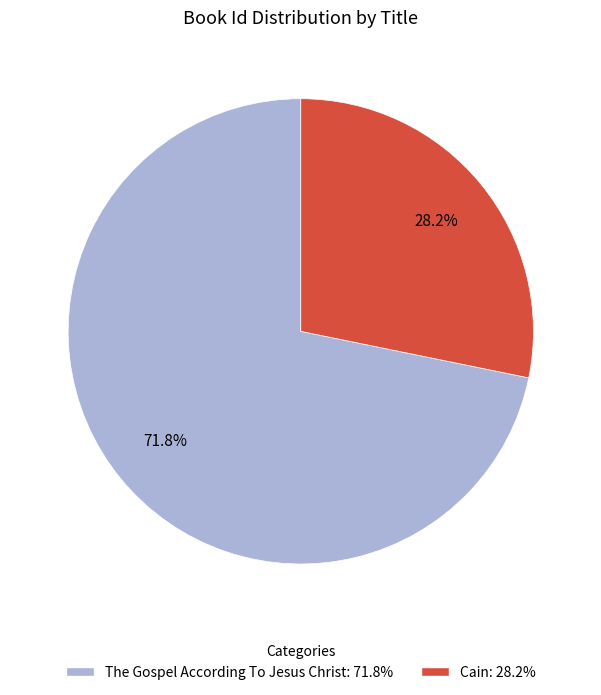

What portion of the pie excludes The Gospel According To Jesus Christ?

28.2%